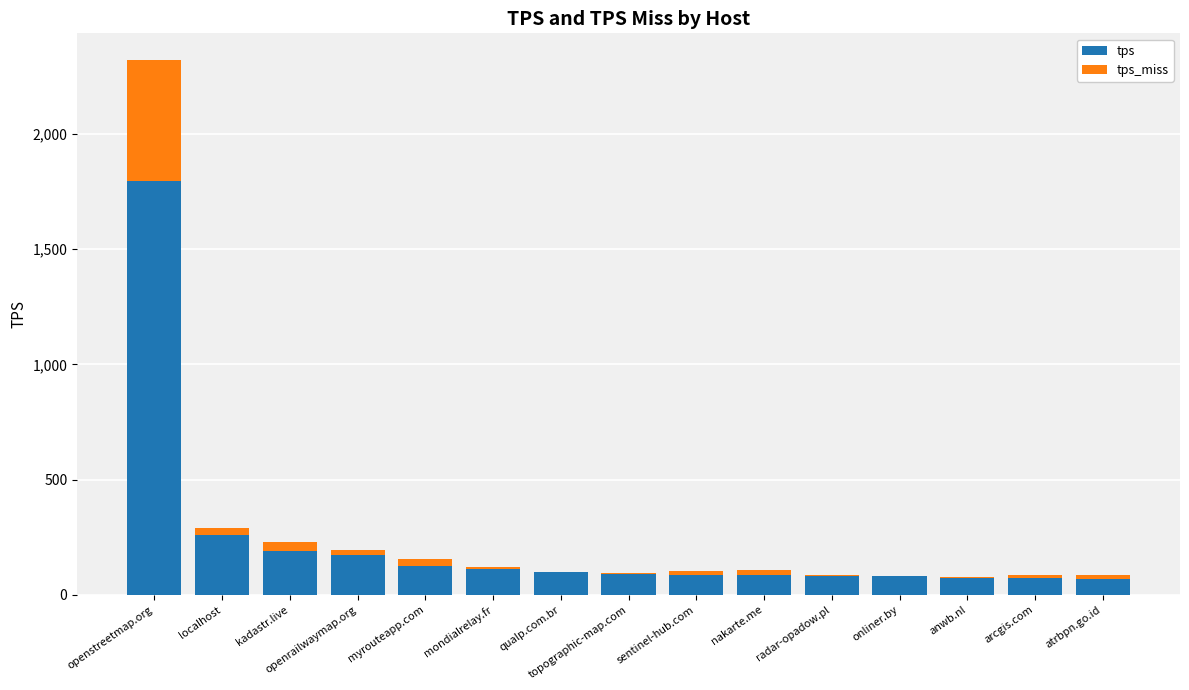

At which label is tps closest to 934?

localhost